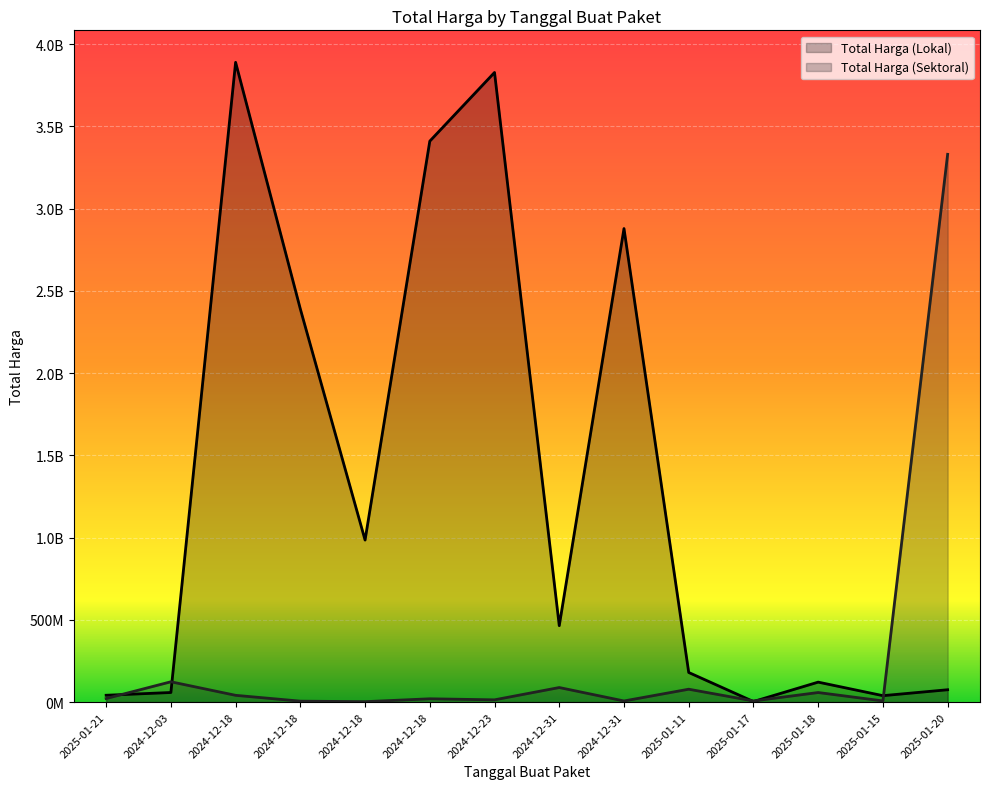

What is the value of the Total Harga (Sektoral) point at the 6th from the left?

41075500